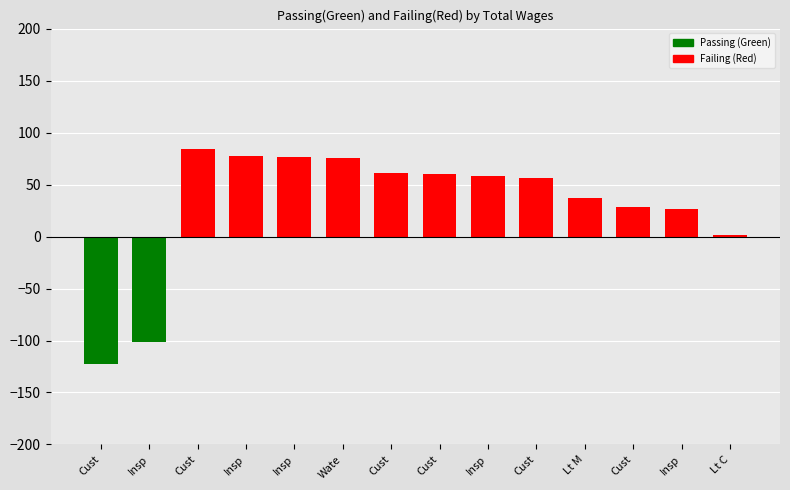

How many series are shown in this chart?

1